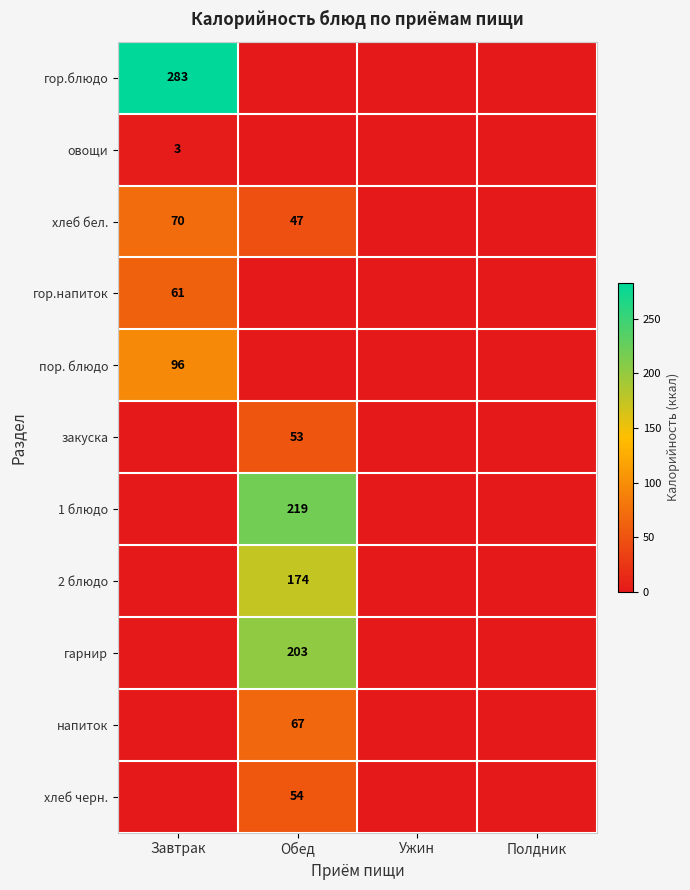

Is it true that хлеб черн. equals 22 at Обед?

False